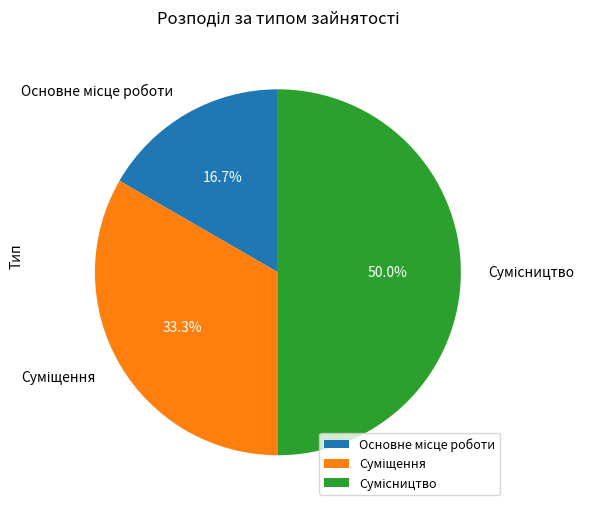

Is it true that Основне місце роботи is 11% of the pie?

False